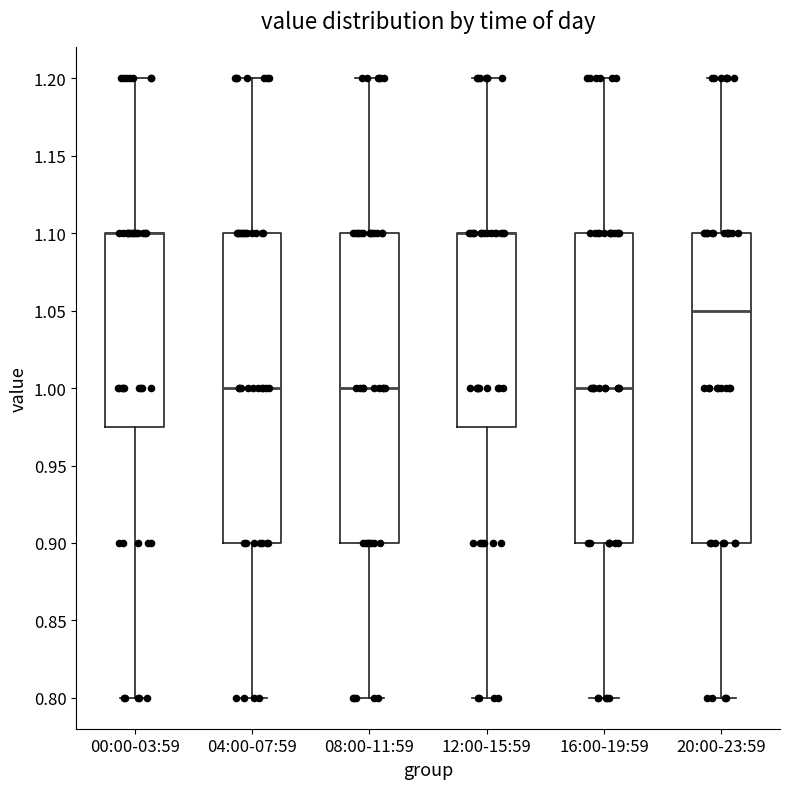

Where does the upper whisker of the box for 04:00-07:59 end on the y-axis? The values are not printed on the chart, so give them approximately, as read against the axis.

1.200